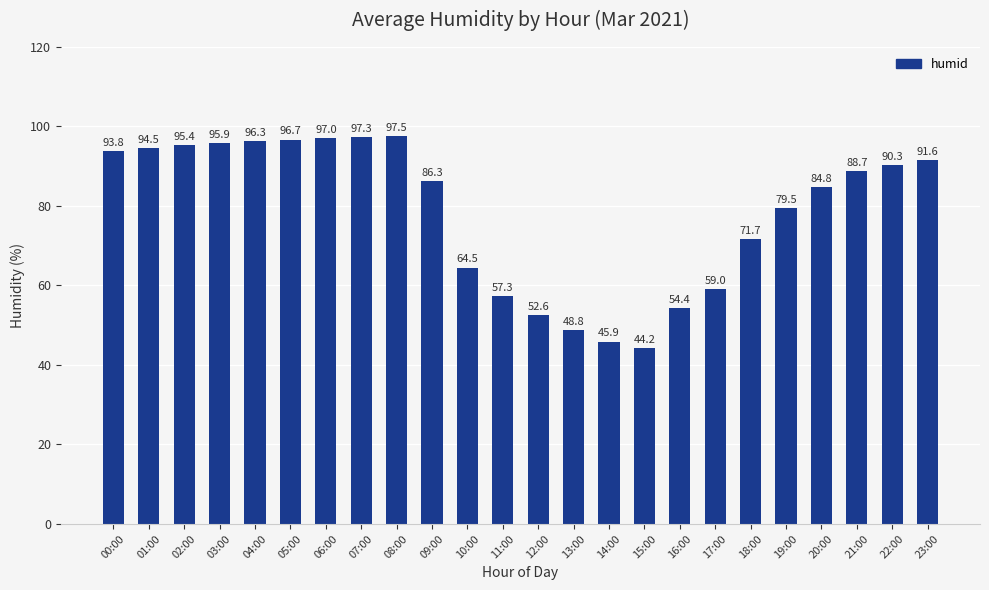

What is the greatest value displayed?

97.5